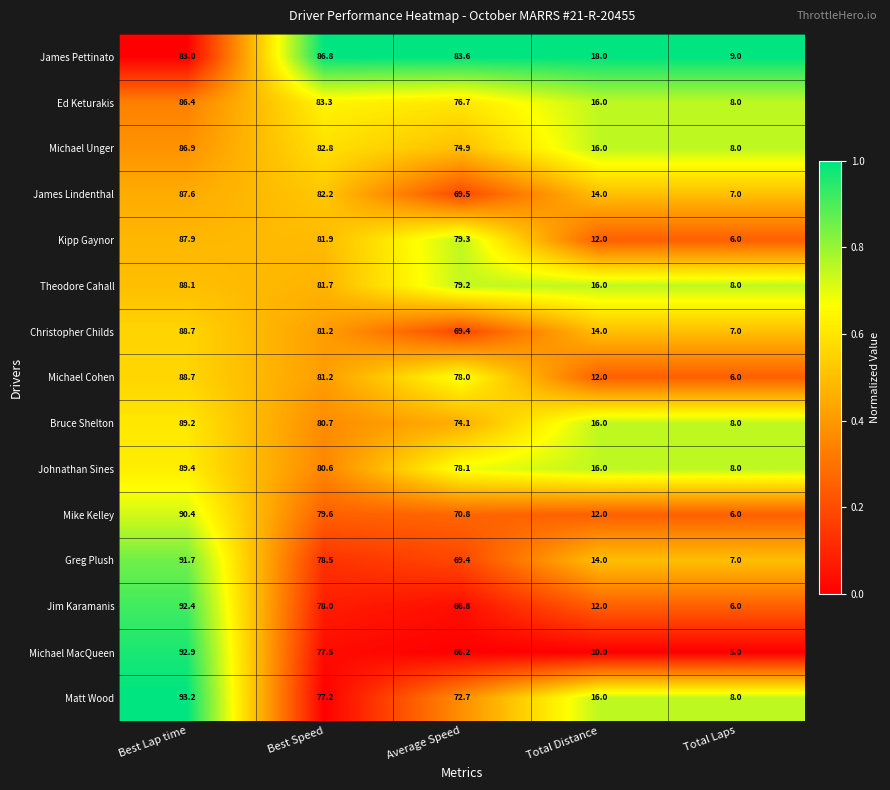

What is the total value across all series at Best Speed?

1213.2